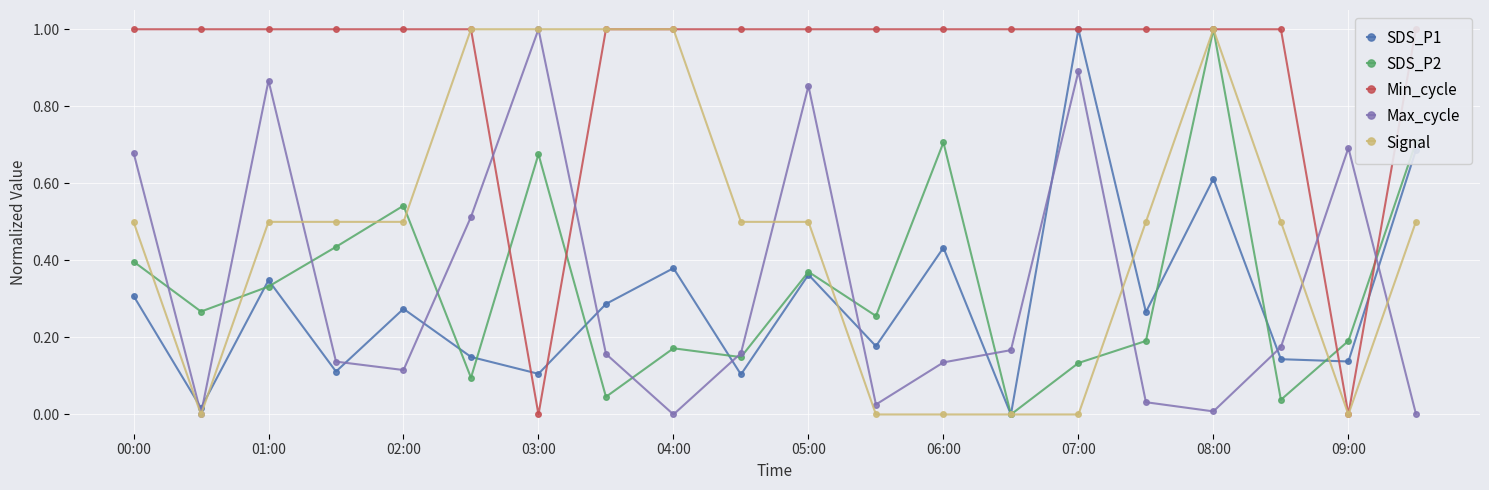

The Signal series shows 0.5 at 05:00. True or false?

True